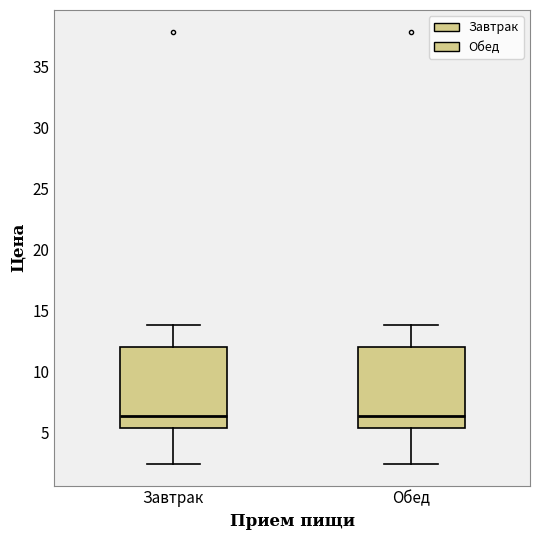

Where is the lower edge of the box for Завтрак on the y-axis? The values are not printed on the chart, so give them approximately, as read against the axis.

5.5